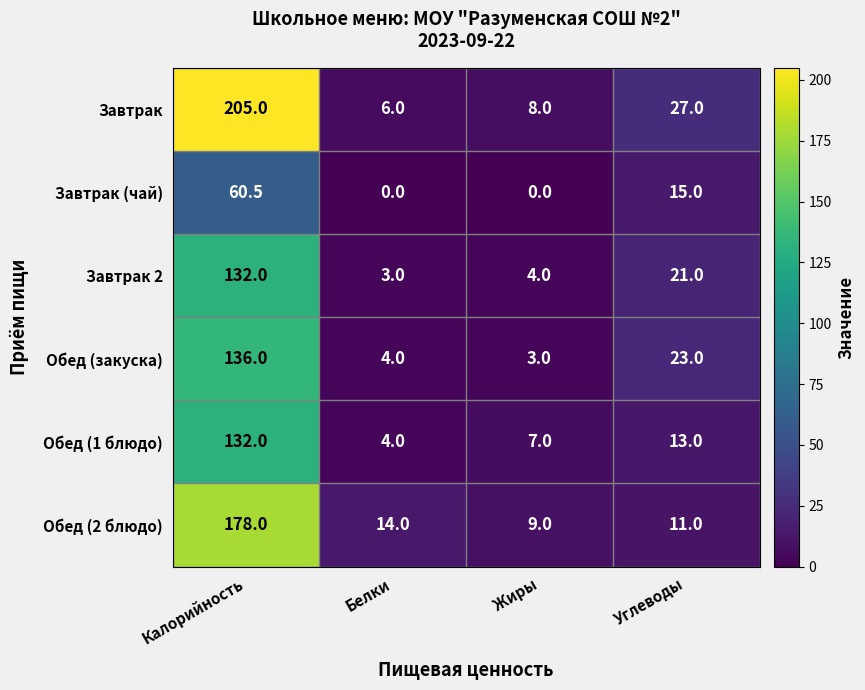

What is the sum of the Обед (закуска) values at Калорийность and Жиры?

139.0